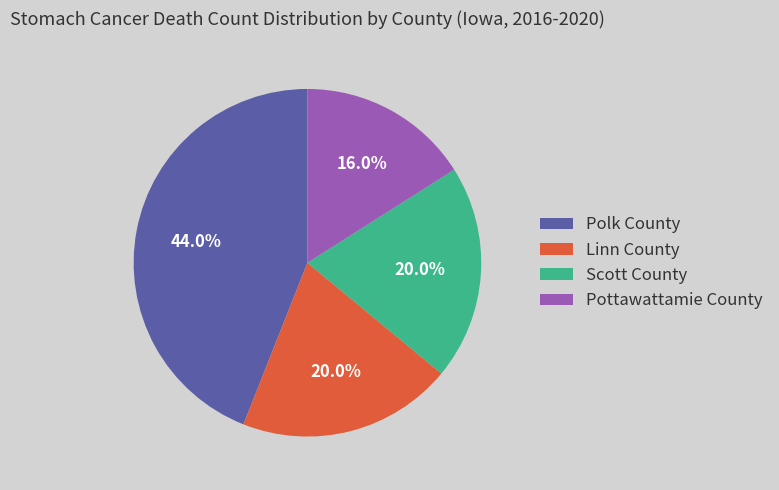

Is Scott County the majority of the pie?

No